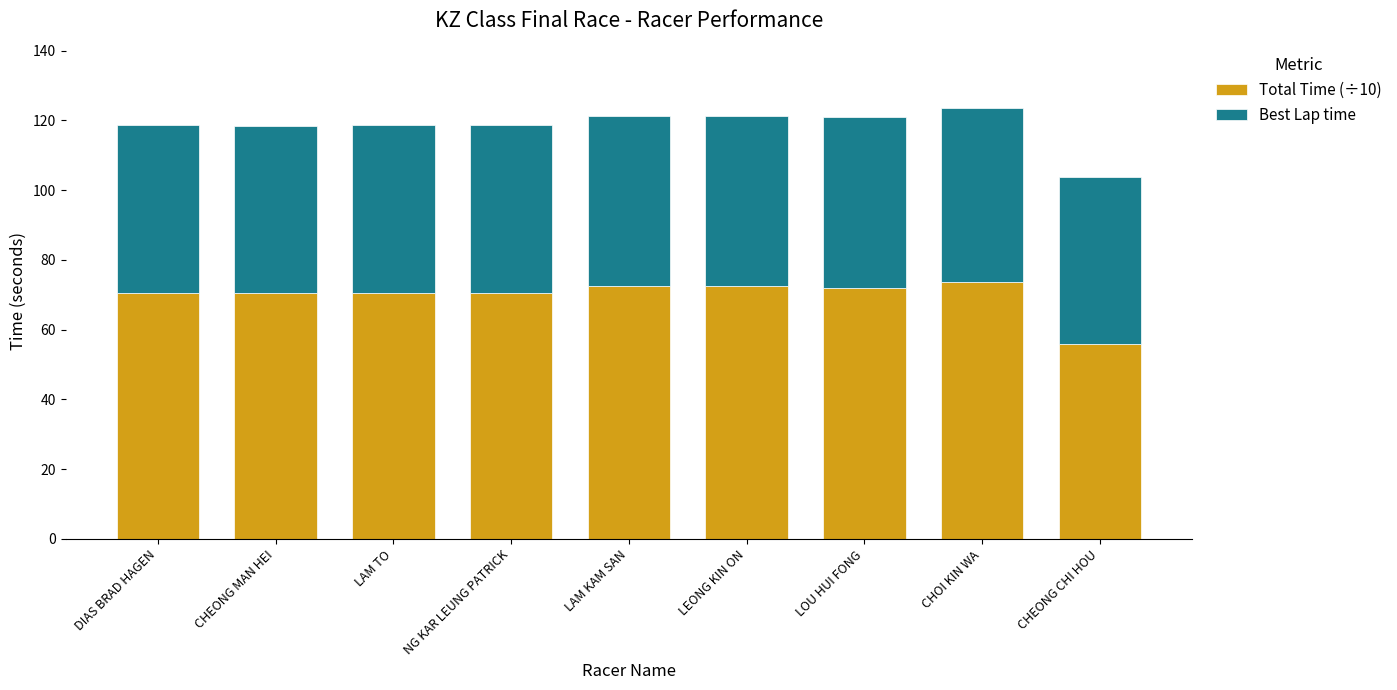

What is the total value across all series at CHEONG CHI HOU?

103.8